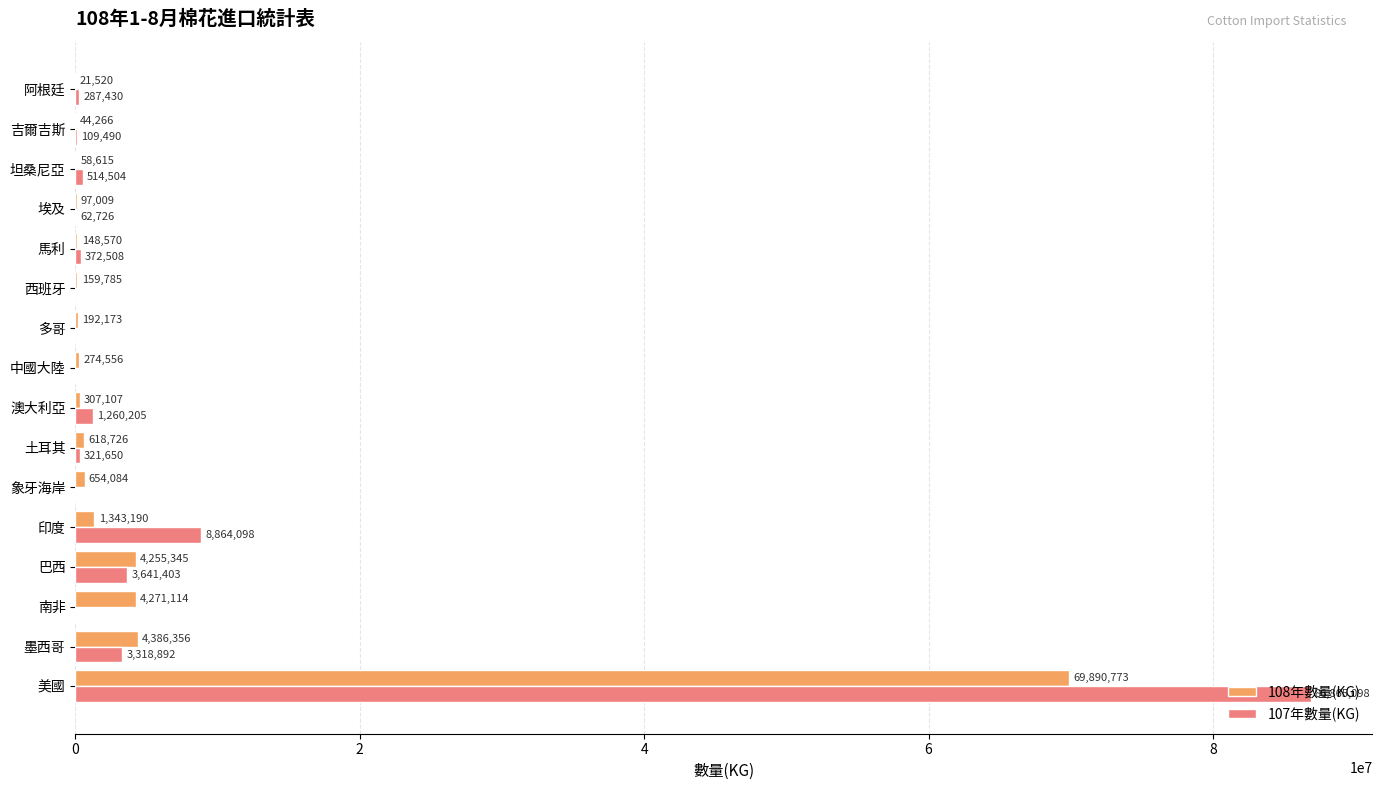

What is the maximum value shown in the chart?

86865098